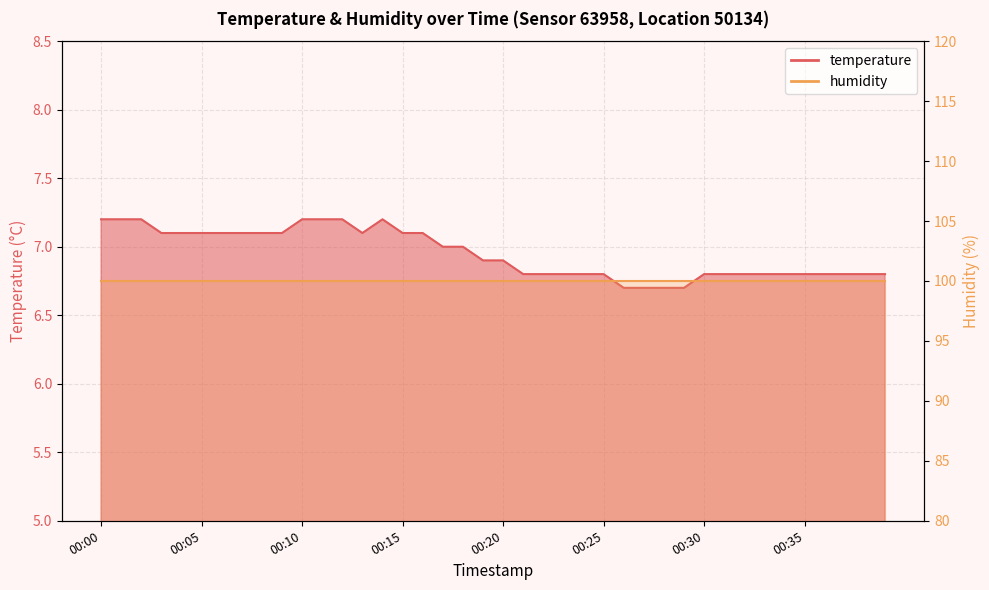

Reading right to left, list all the values displayed in this chart.

6.8	6.8	6.8	6.8	6.8	6.8	6.8	6.8	6.8	6.8	6.7	6.7	6.7	6.7	6.8	6.8	6.8	6.8	6.8	6.9	6.9	7.0	7.0	7.1	7.1	7.2	7.1	7.2	7.2	7.2	7.1	7.1	7.1	7.1	7.1	7.1	7.1	7.2	7.2	7.2